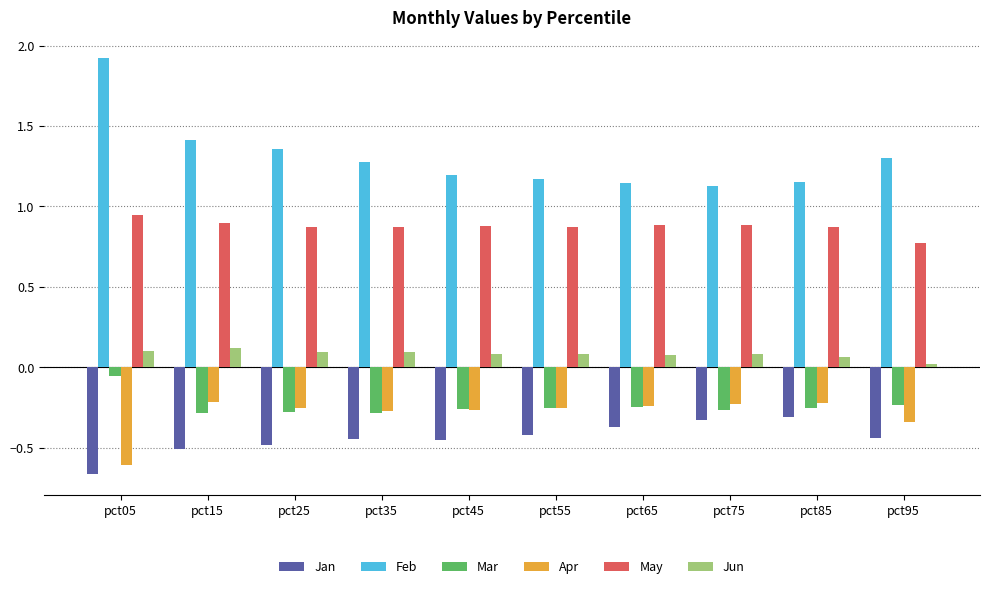

Is the value of May at pct25 greater than the value of Feb at pct65?

No